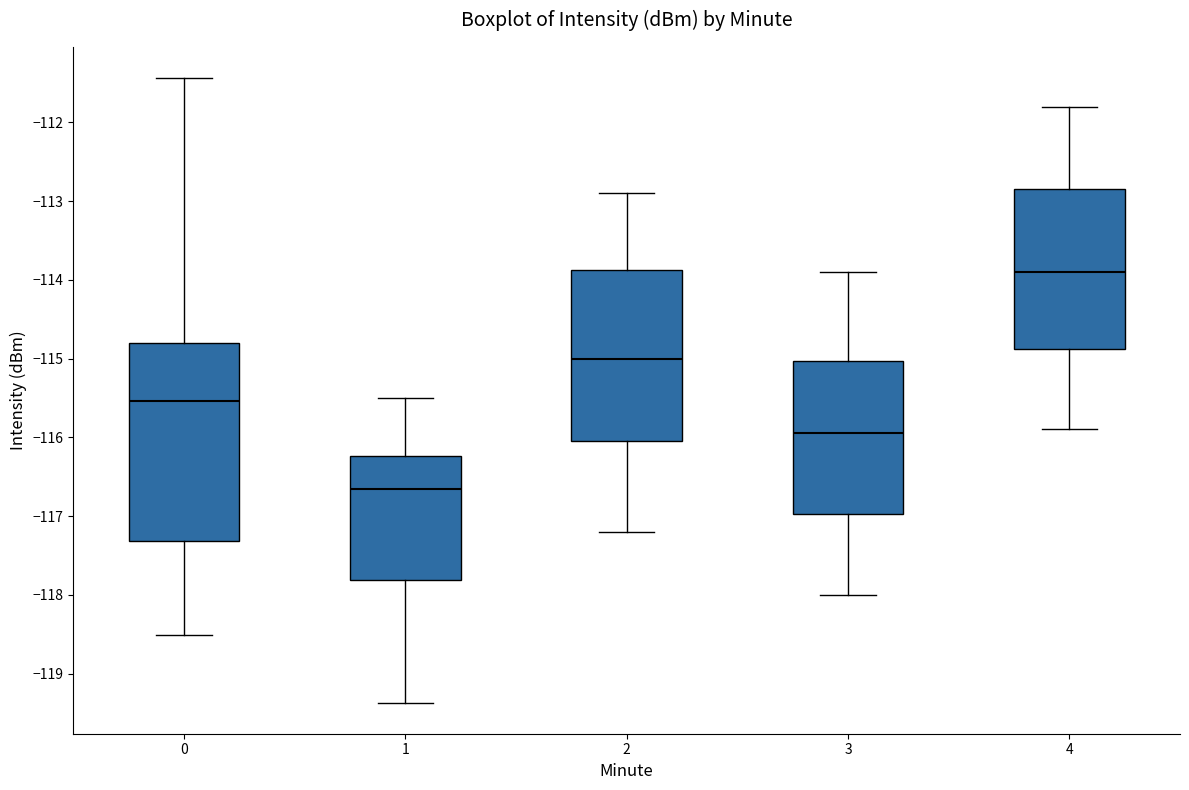

Comparing the boxes themselves (not the whiskers), which one is the tallest?

0